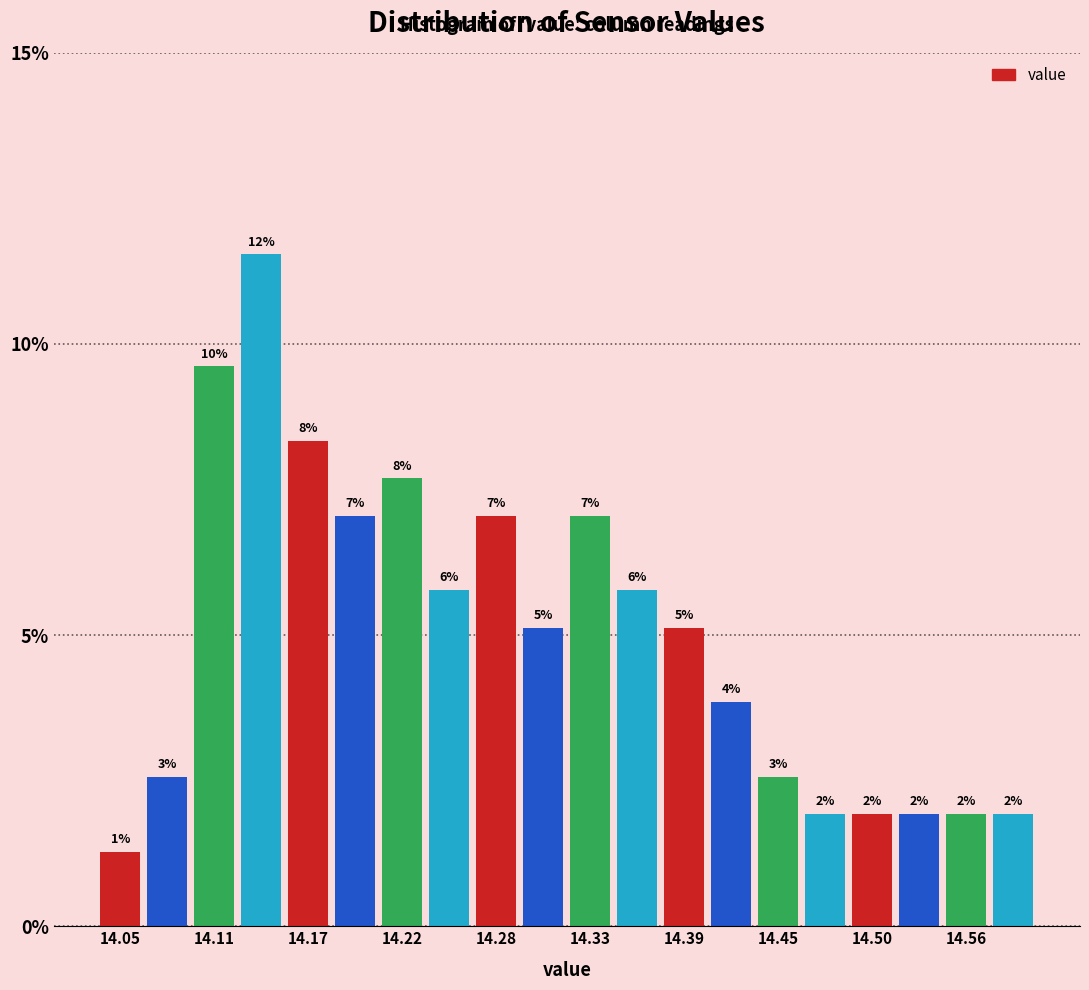

Read against the x-axis, roughly where is the centre of the tallest bar?

14.14